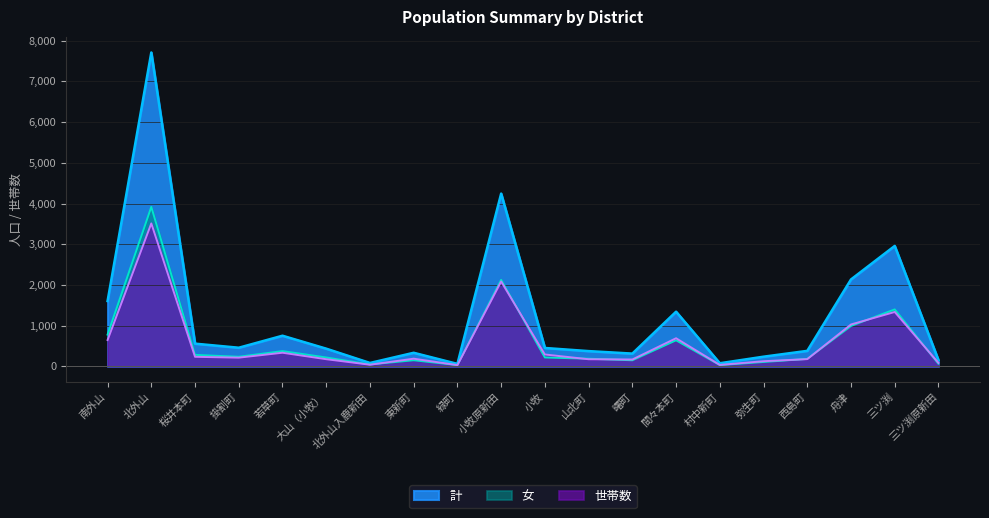

How many lines are shown in the chart?

3